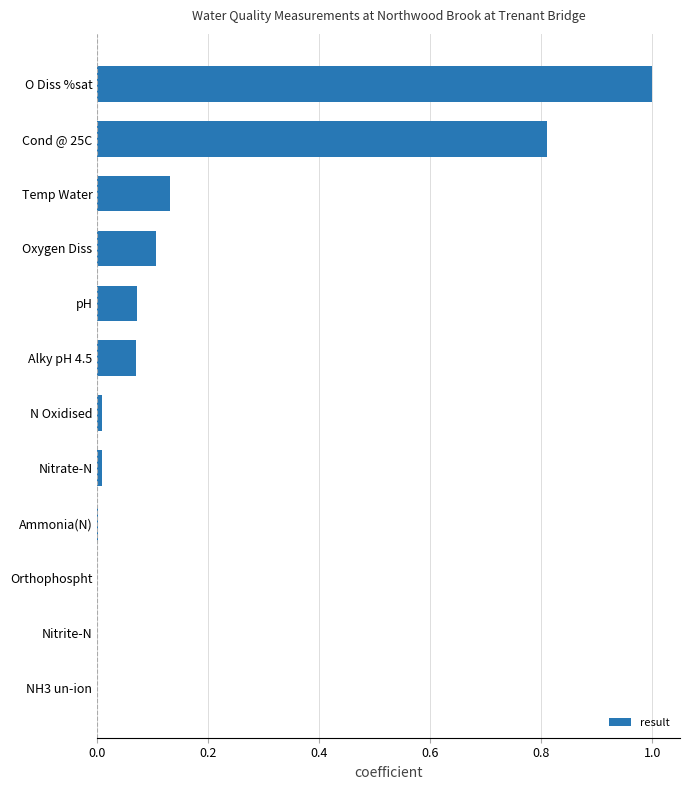

What is the sum of all values?

2.2